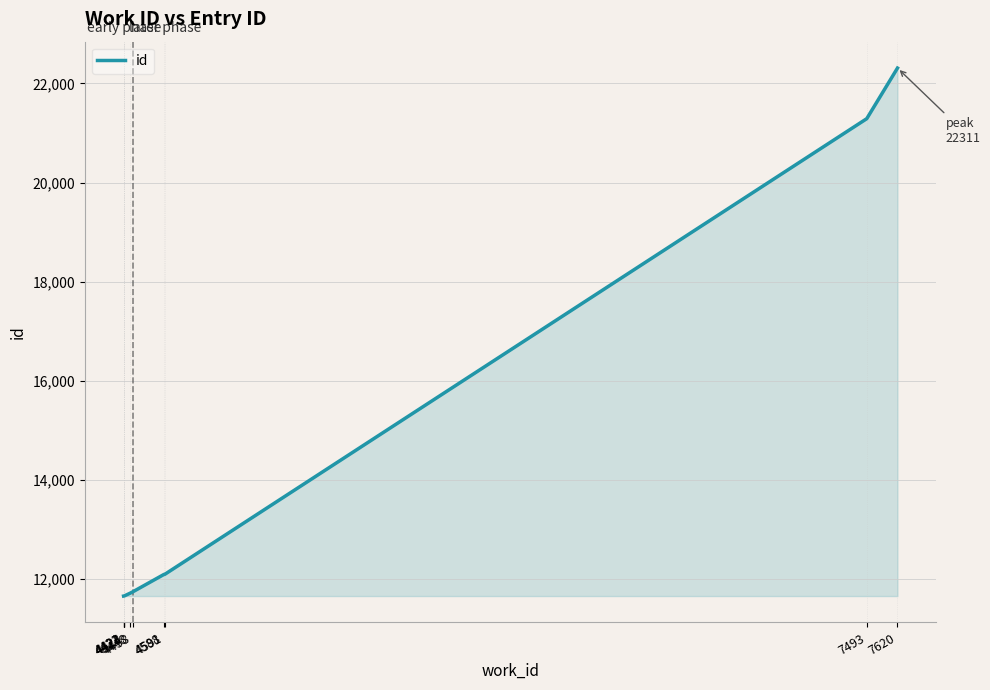

Is it true that the value at 4458 is 4569?

False